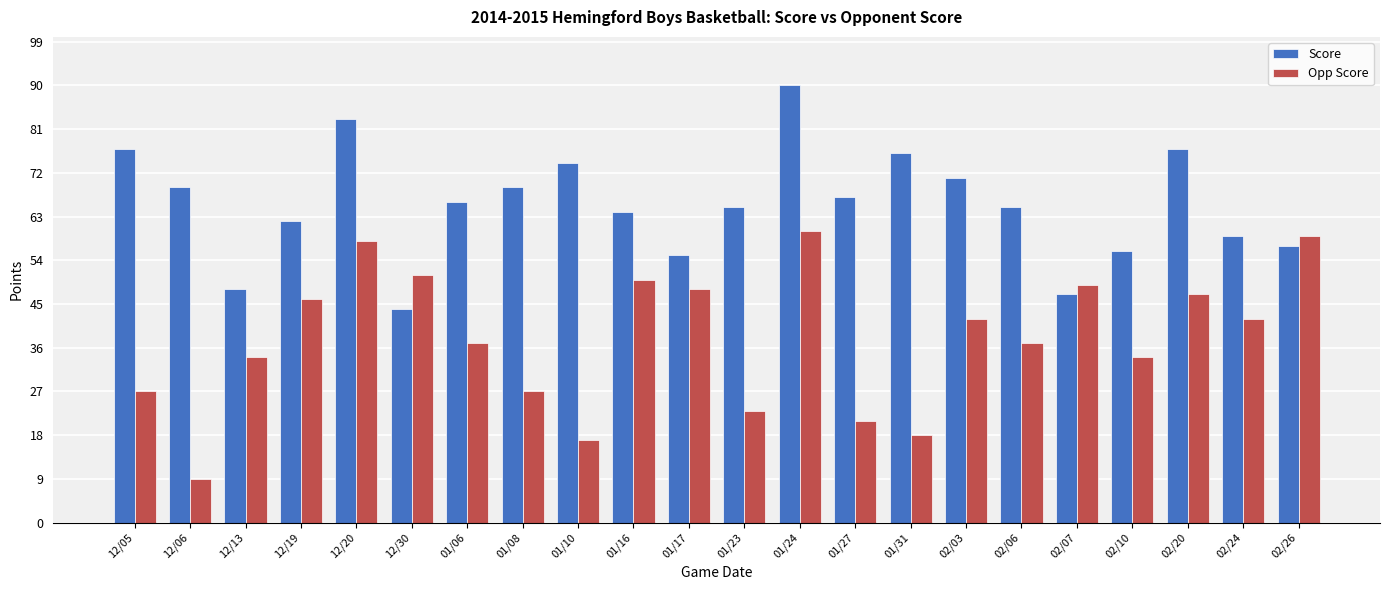

At which label is Score closest to 67?

01/27